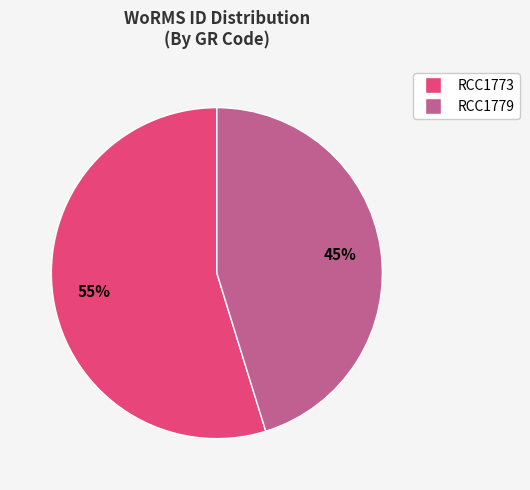

Is it true that RCC1779 is 45% of the pie?

True